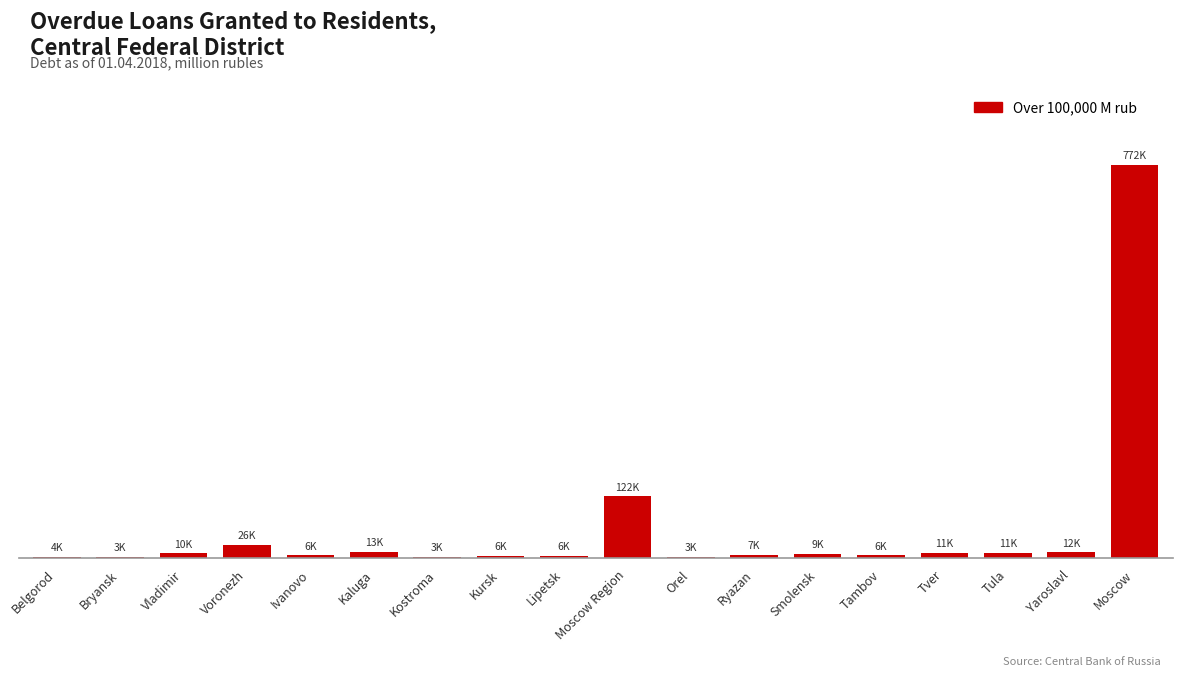

What position from the right is Tambov?

5